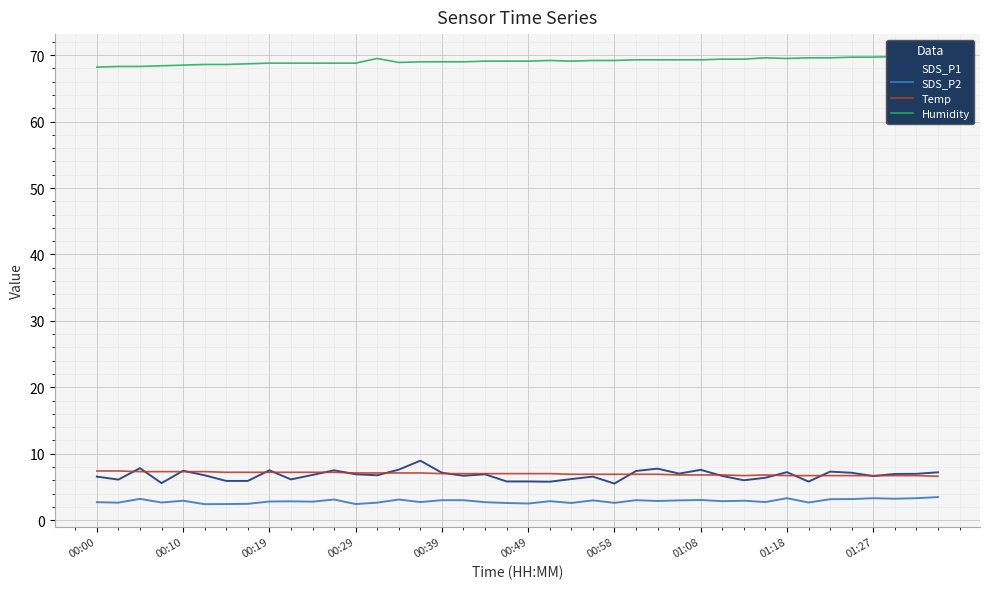

Where does the Temp series first go above 7?

00:00